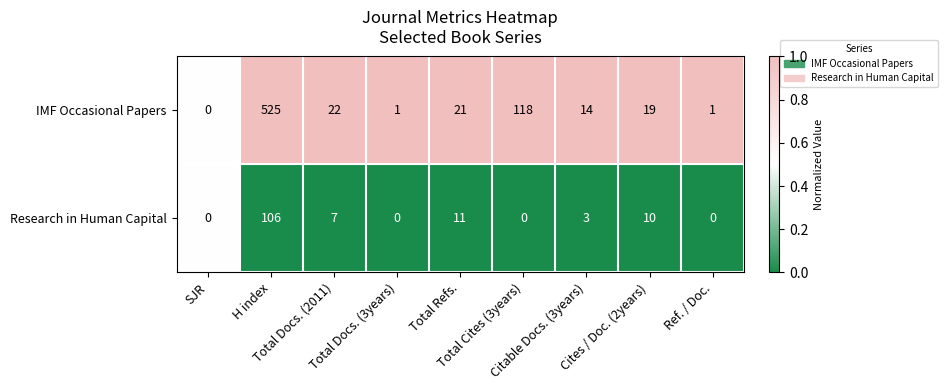

How many data points does each series have?

9